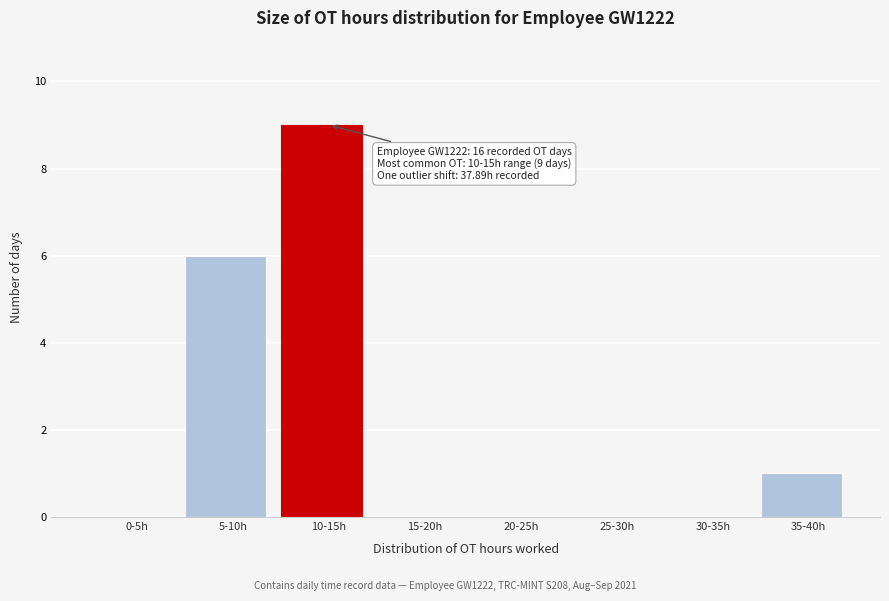

Reading left to right, extract all data points from this chart.

0-5h=0	5-10h=6	10-15h=9	15-20h=0	20-25h=0	25-30h=0	30-35h=0	35-40h=1